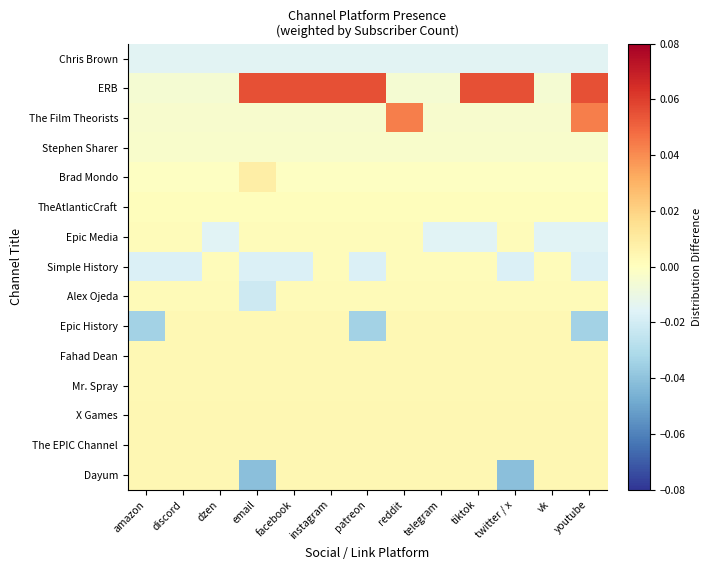

Which label corresponds to the largest value in the chart?

email